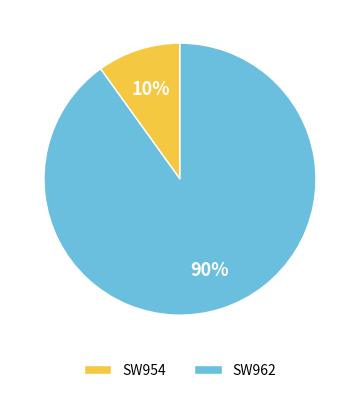

To the nearest percent, what is the difference between the SW962 and SW954 slice percentages?

80%